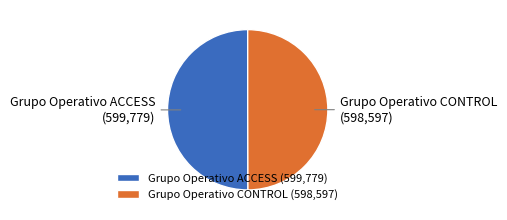

True or false: Grupo Operativo ACCESS (599,779) accounts for 50% of the total.

True